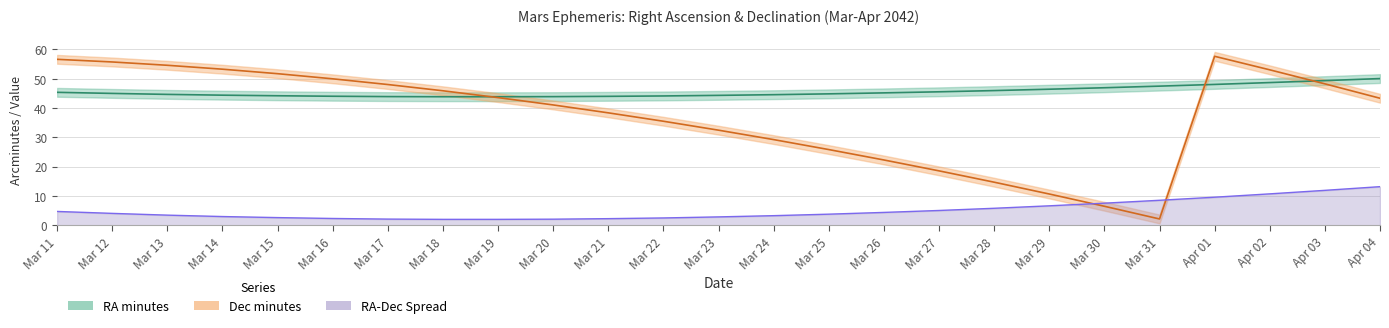

What is the total value across all series at Mar 20?

87.0